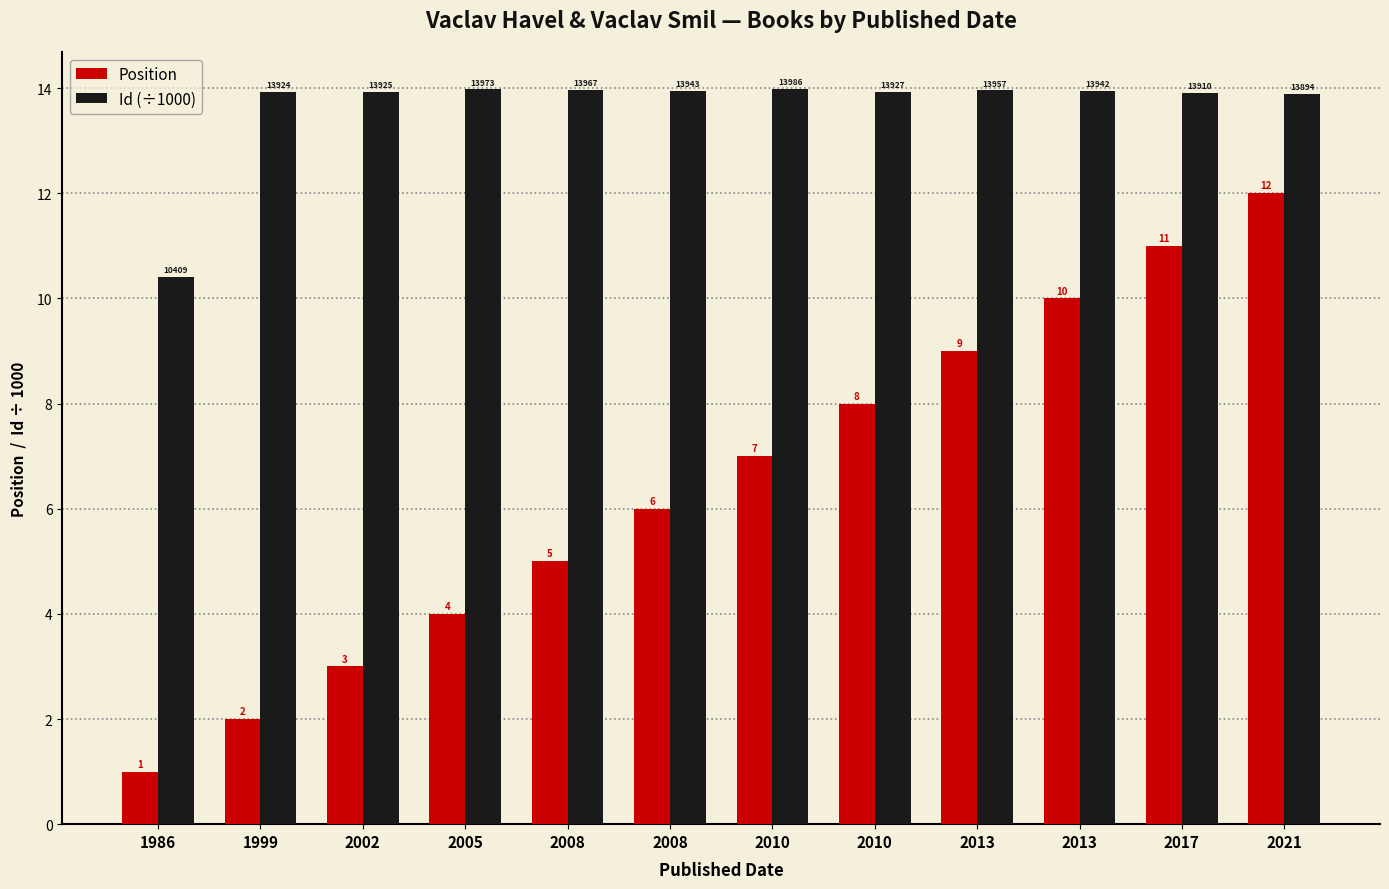

Where does the Id (÷1000) series first go above 13?

1999